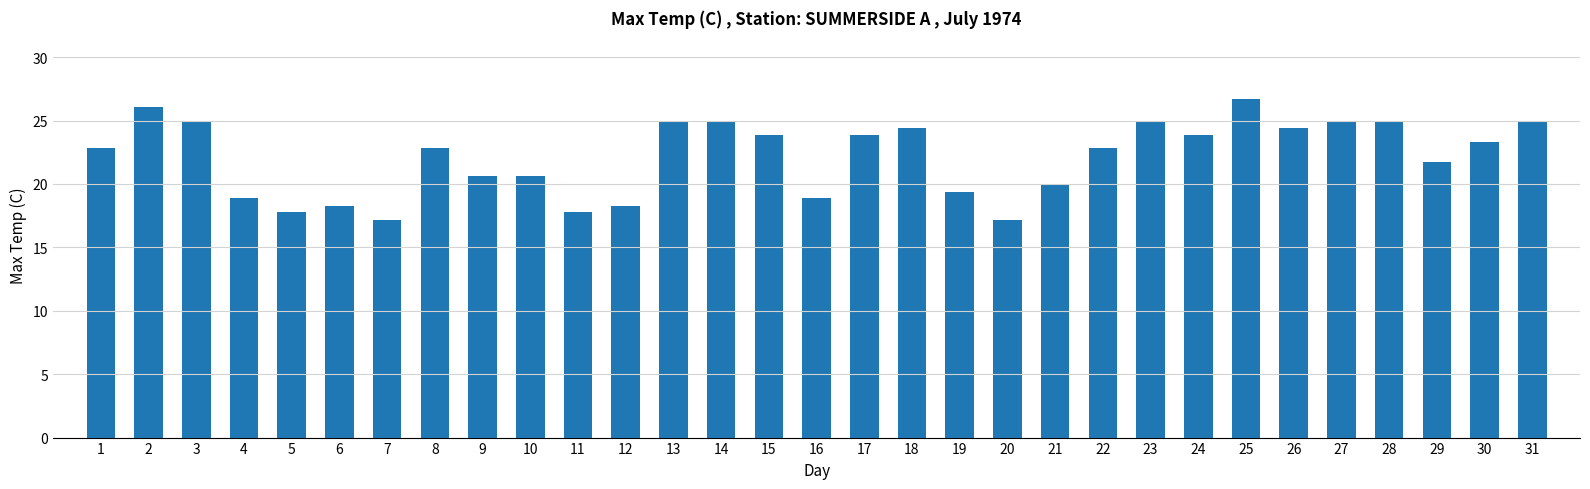

Reading left to right, extract all data points from this chart.

22.8	26.1	25.0	18.9	17.8	18.3	17.2	22.8	20.6	20.6	17.8	18.3	25.0	25.0	23.9	18.9	23.9	24.4	19.4	17.2	20.0	22.8	25.0	23.9	26.7	24.4	25.0	25.0	21.7	23.3	25.0